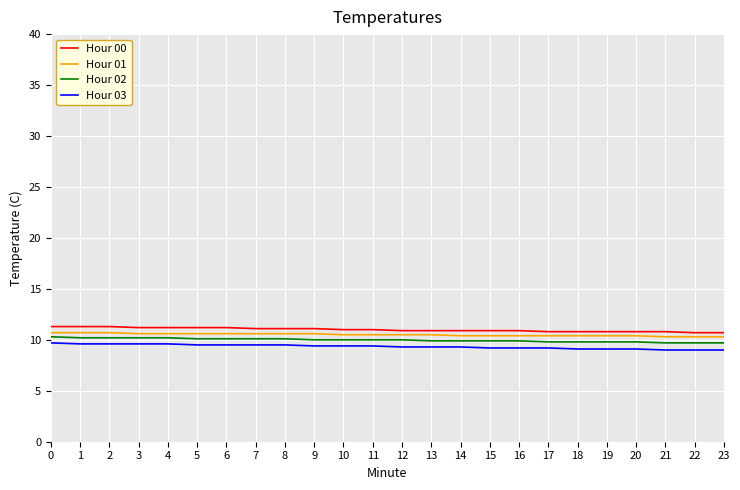

What are all the series names shown in the legend?

Hour 00, Hour 01, Hour 02, Hour 03